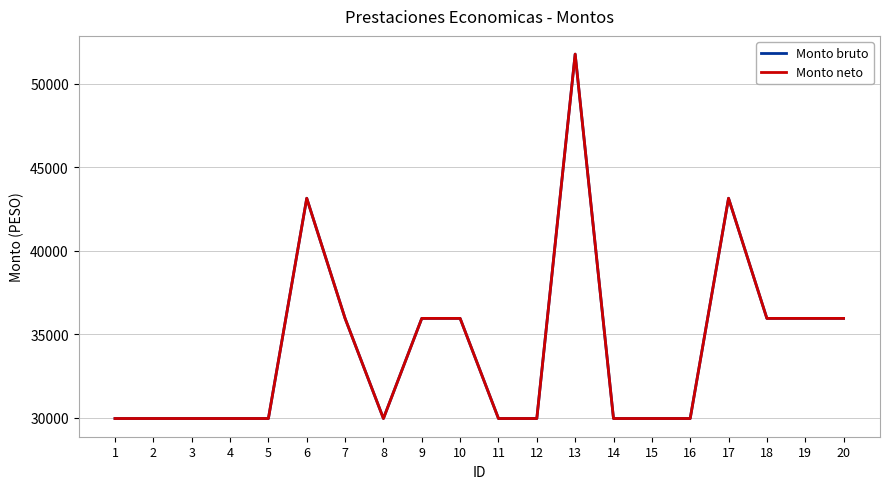

At 4, list the series in order from largest to smallest.

Monto bruto, Monto neto